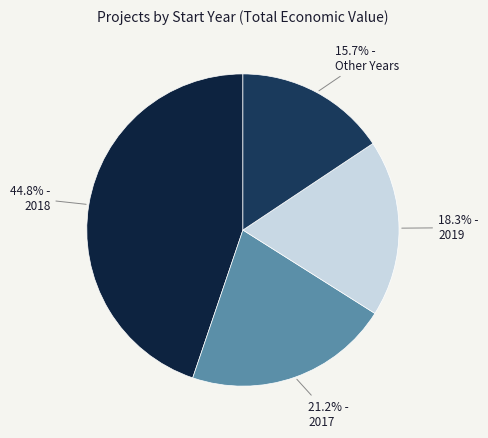

To the nearest percent, what is the difference between the largest and smallest slice percentages?

29%